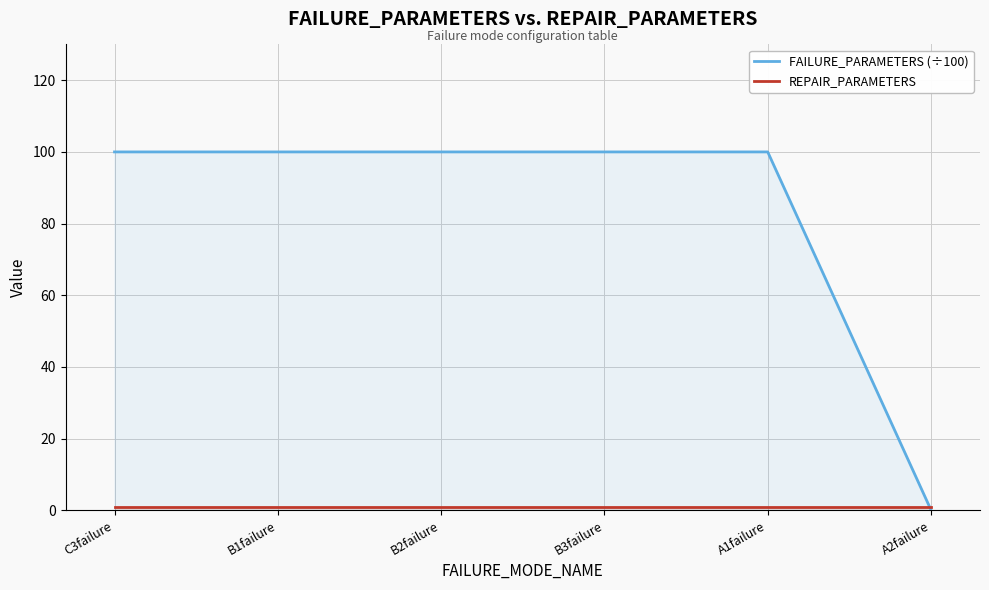

Reading left to right, extract all data points from this chart.

FAILURE_PARAMETERS (÷100): C3failure=100.0	B1failure=100.0	B2failure=100.0	B3failure=100.0	A1failure=100.0	A2failure=0.1
REPAIR_PARAMETERS: C3failure=1.0	B1failure=1.0	B2failure=1.0	B3failure=1.0	A1failure=1.0	A2failure=1.0